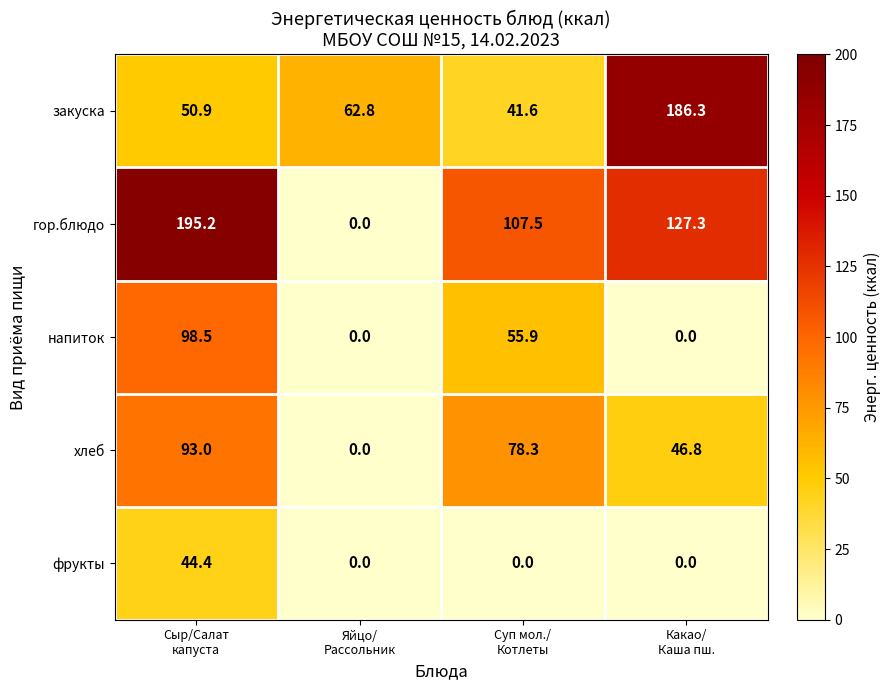

Which series has the largest total across all categories?

гор.блюдо